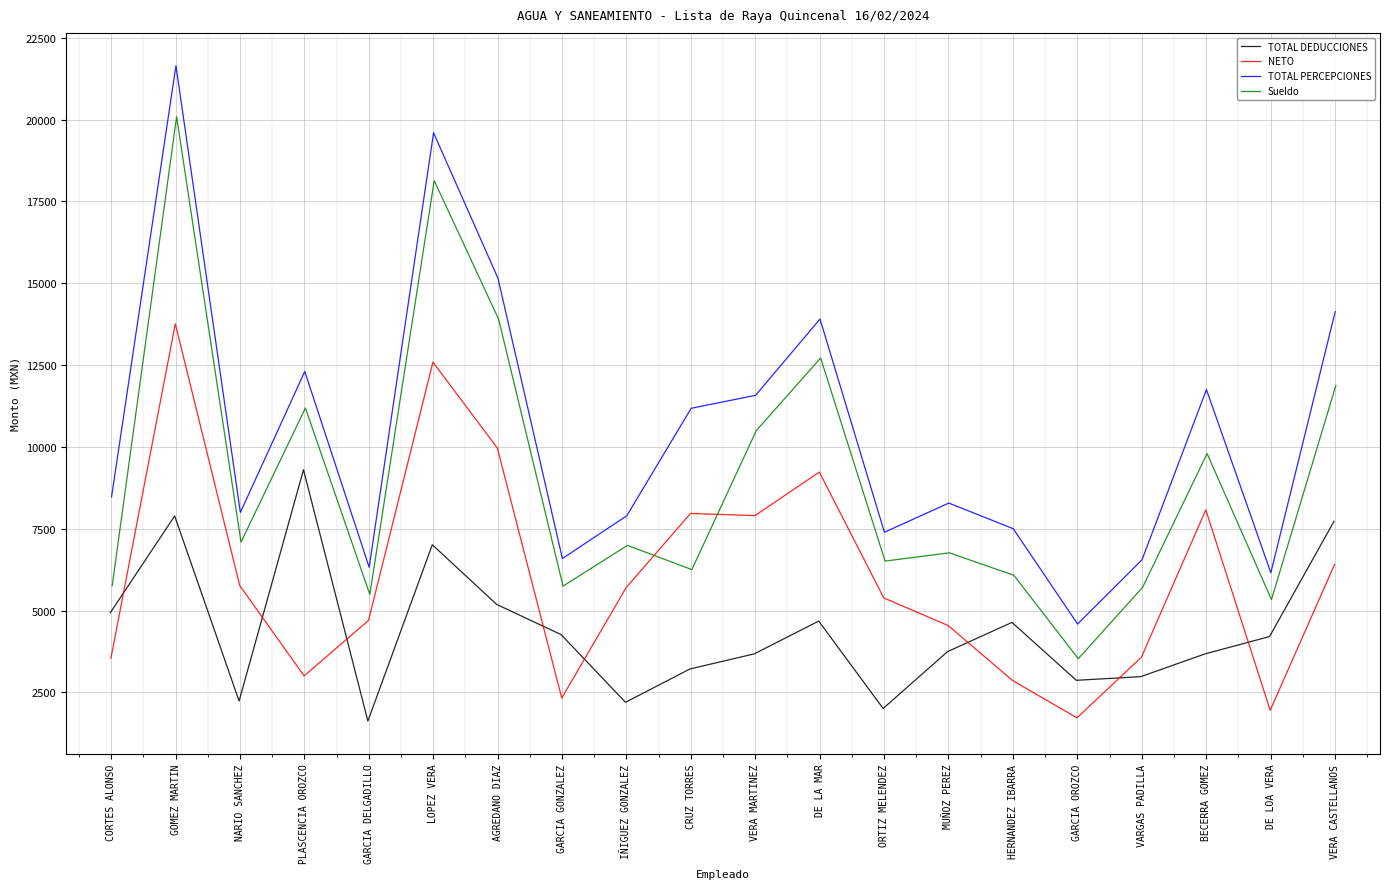

What position from the left is BECERRA GOMEZ?

18